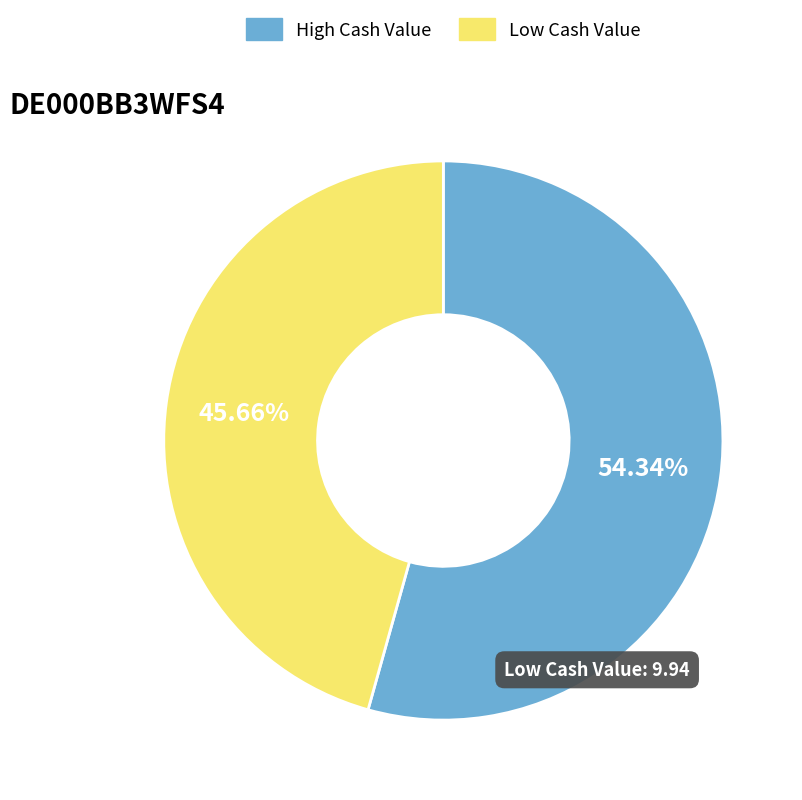

Which slice is the smallest?

Low Cash Value